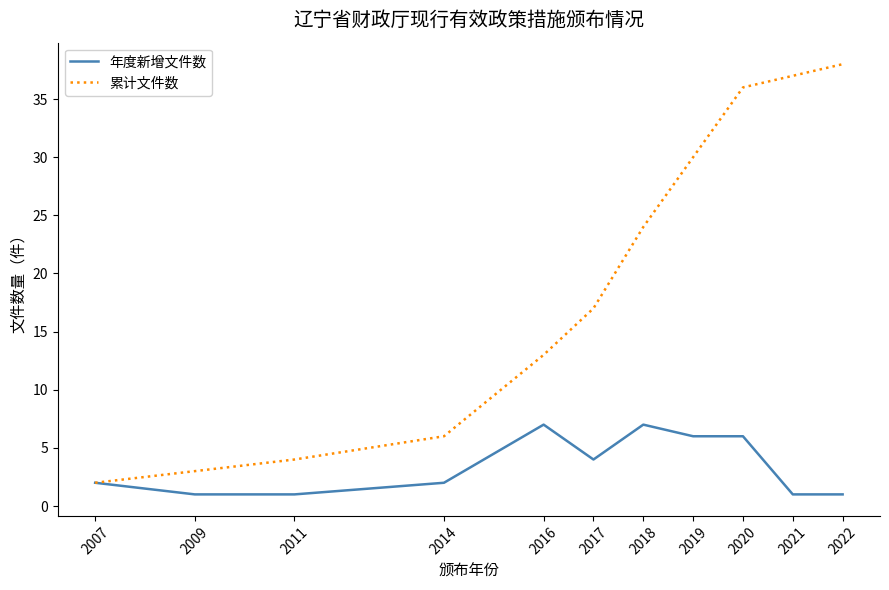

Is it true that 年度新增文件数 equals 7 at 2018?

True